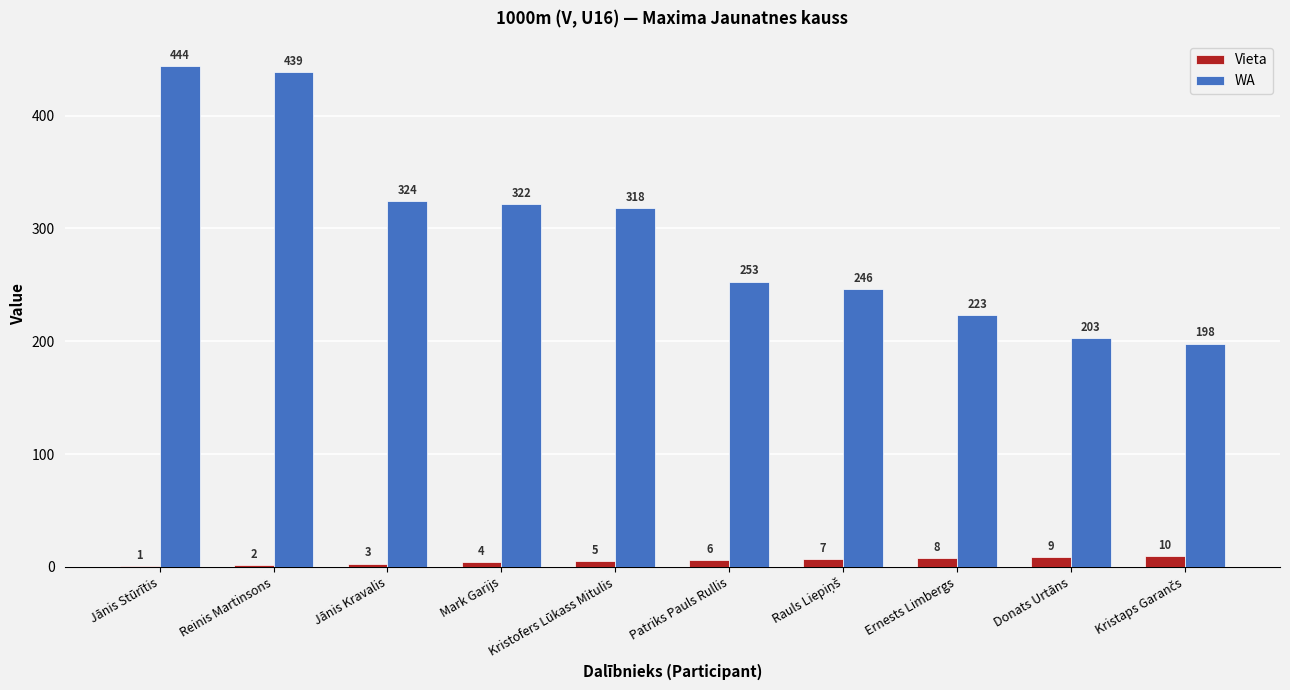

At which category is the sum across all series the highest?

Jānis Stūrītis